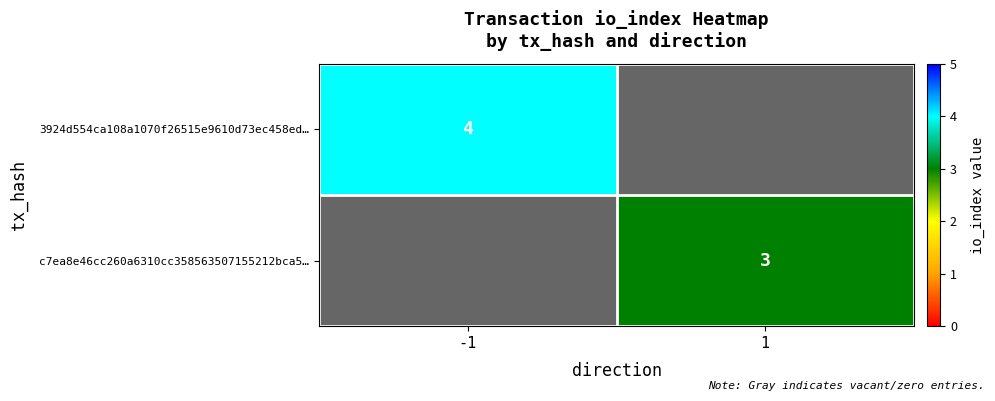

What is the minimum value shown in the chart?

3.0